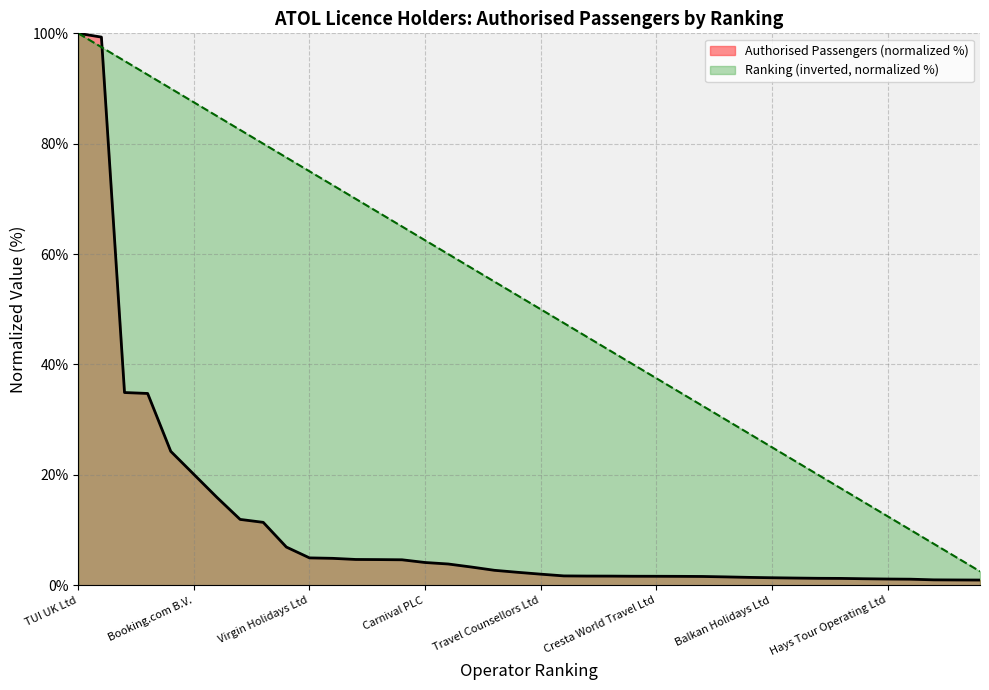

What are all the series names shown in the legend?

Authorised Passengers (normalized %), Ranking (inverted, normalized %)